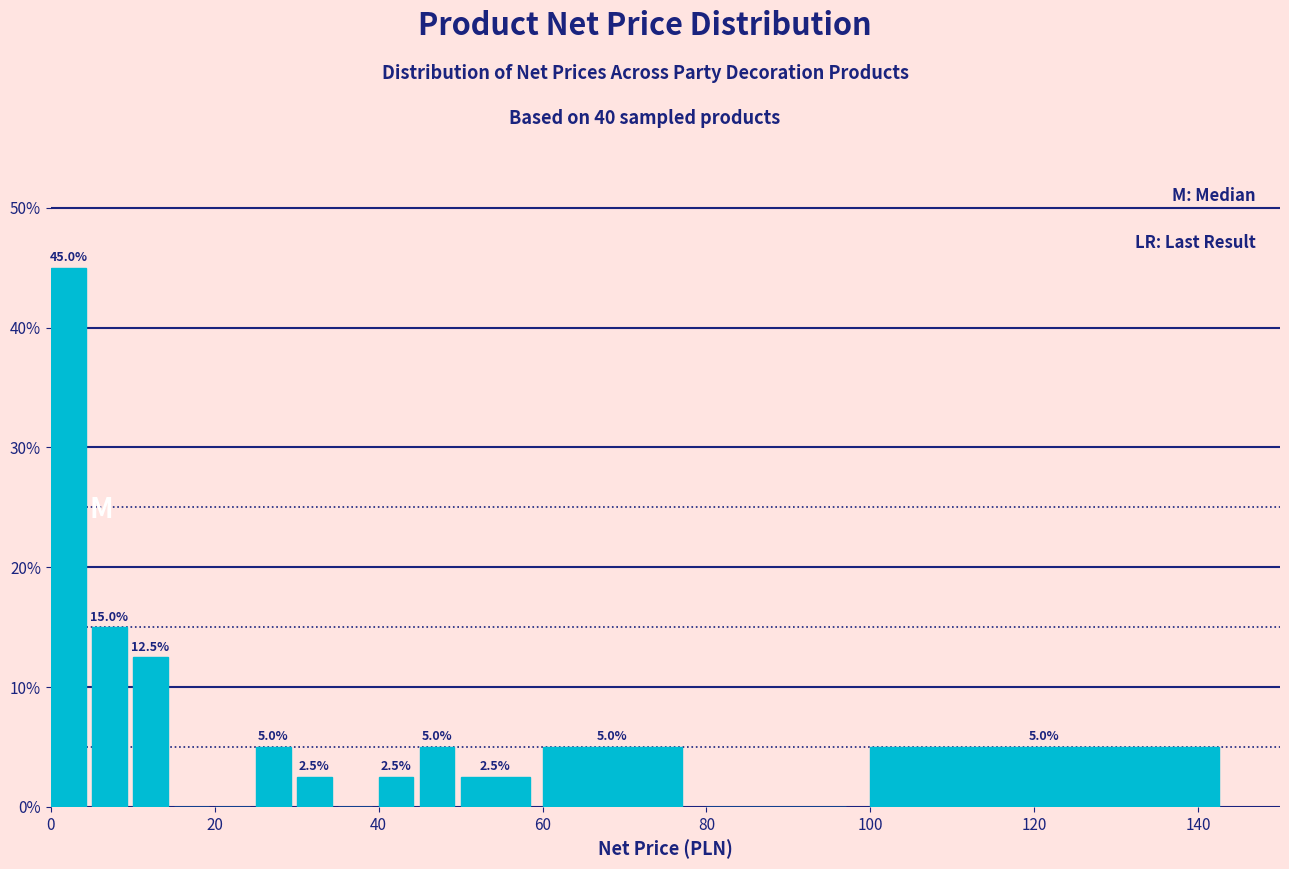

Read against the x-axis, roughly where is the centre of the tallest bar?

2